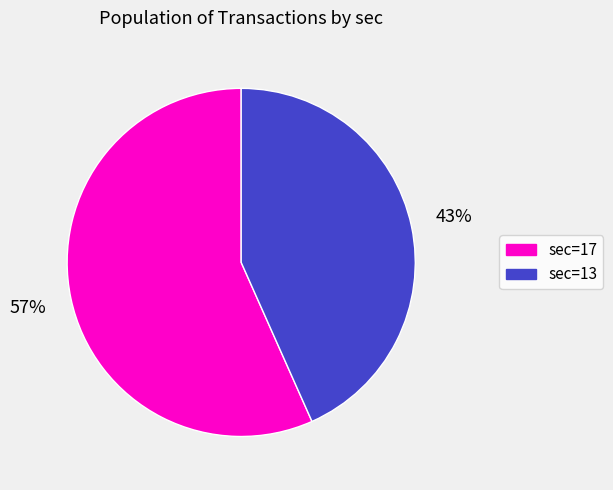

Does sec=13 account for over 50% of the chart?

No